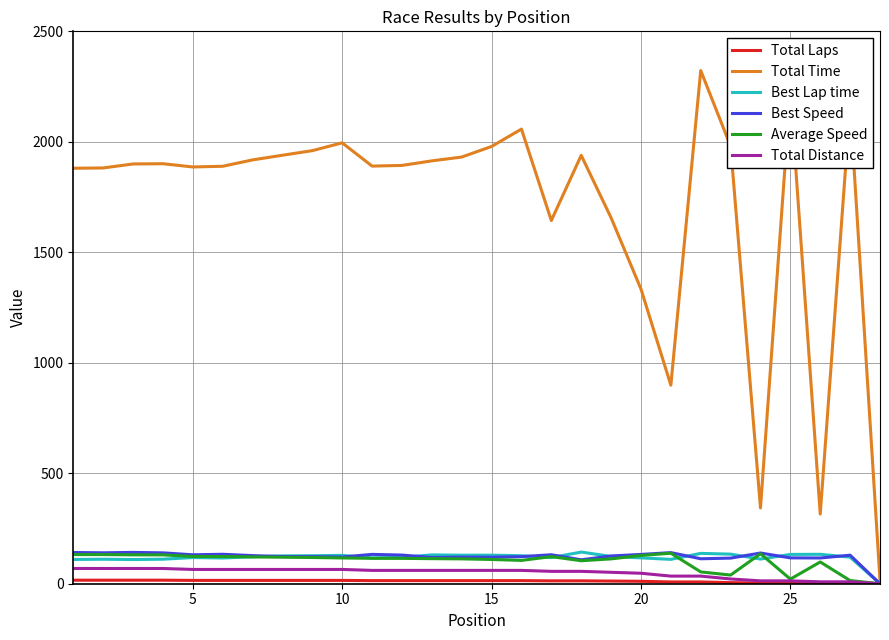

True or false: Average Speed has more than 0 interior local peaks.

True